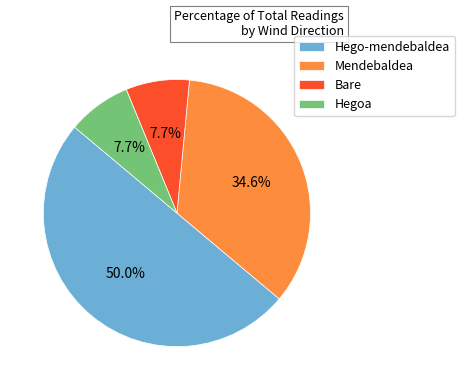

To the nearest percent, what is the average slice percentage?

25%